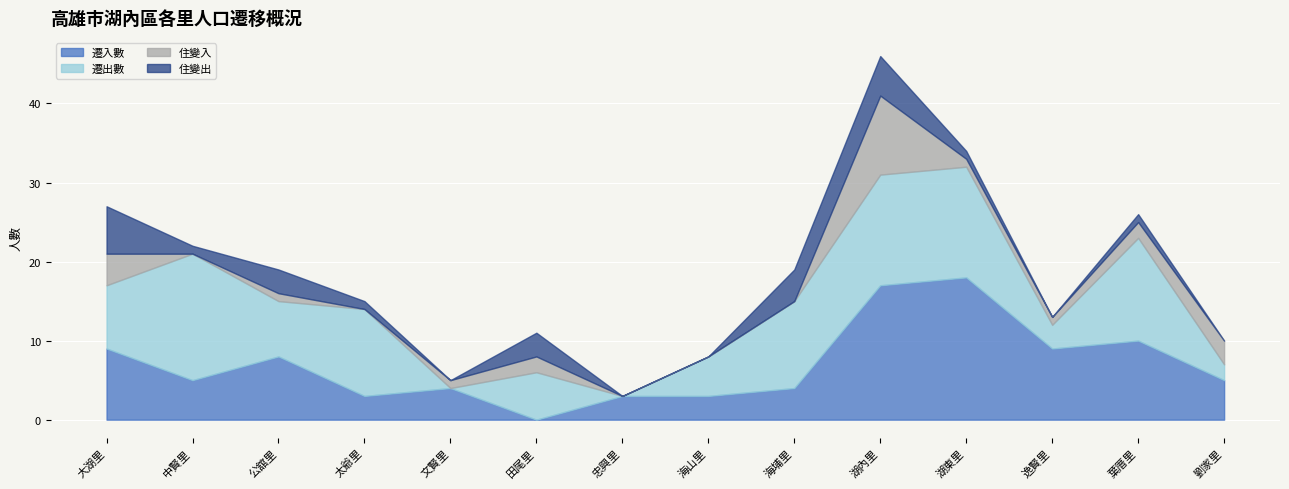

Which series ends up on top after the final intersection of 遷入數 and 遷出數?

遷入數